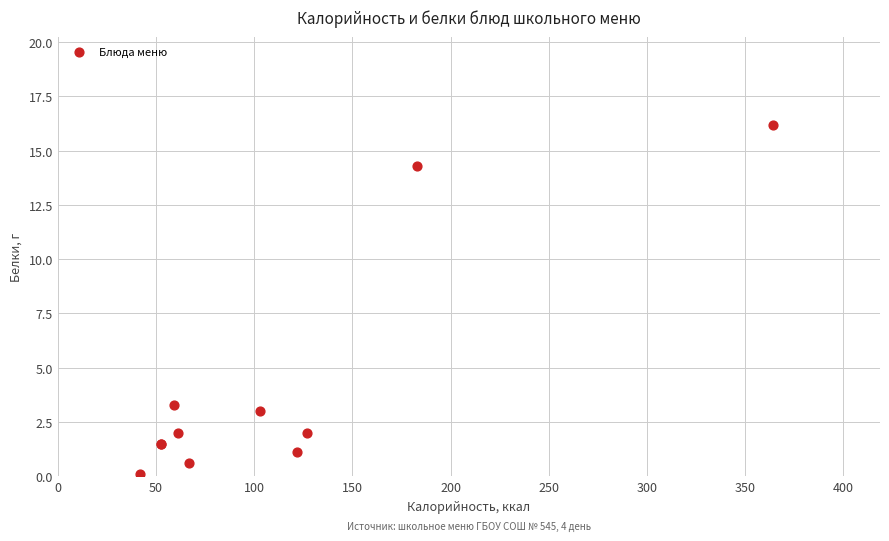

What Y value in the scatter plot is closest to 8?

3.3